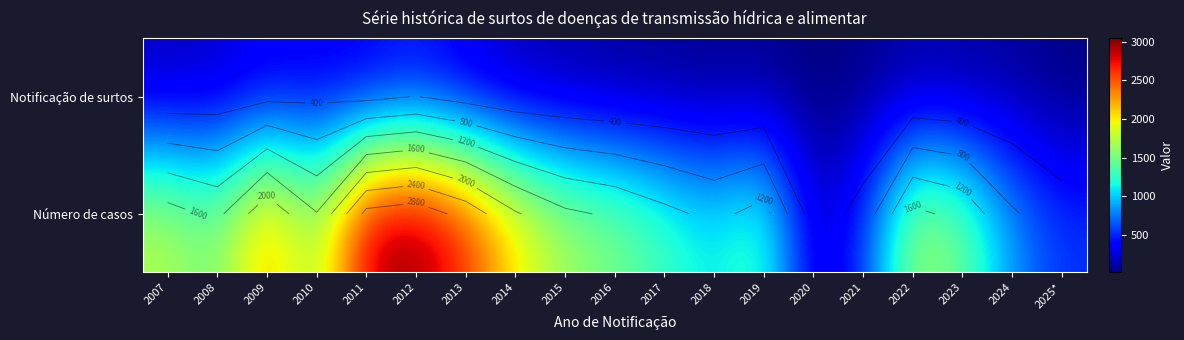

What is the spread (max minus min) of values at 2024?

745